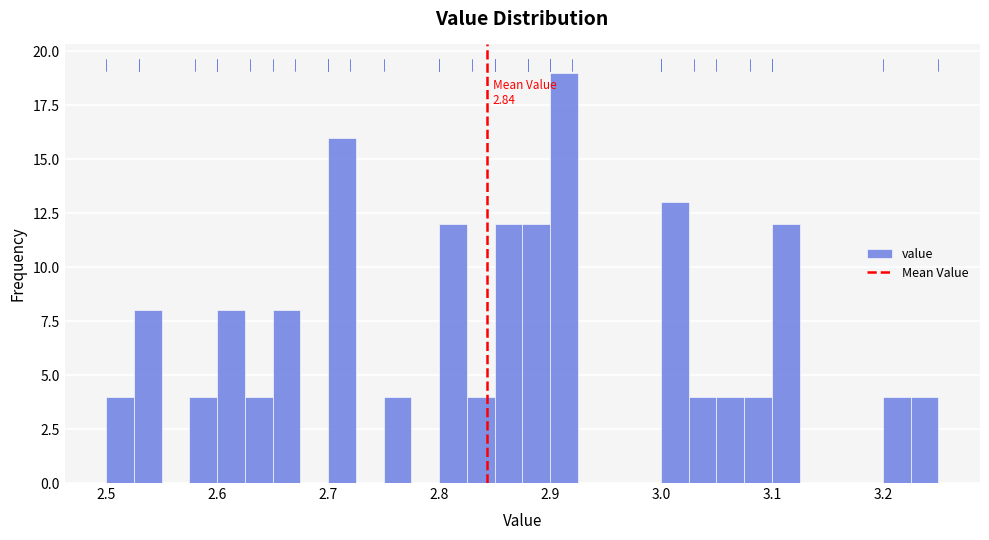

Around what value on the x-axis is the tallest bar? Give the approximate position of its centre, as read against the axis.

2.91